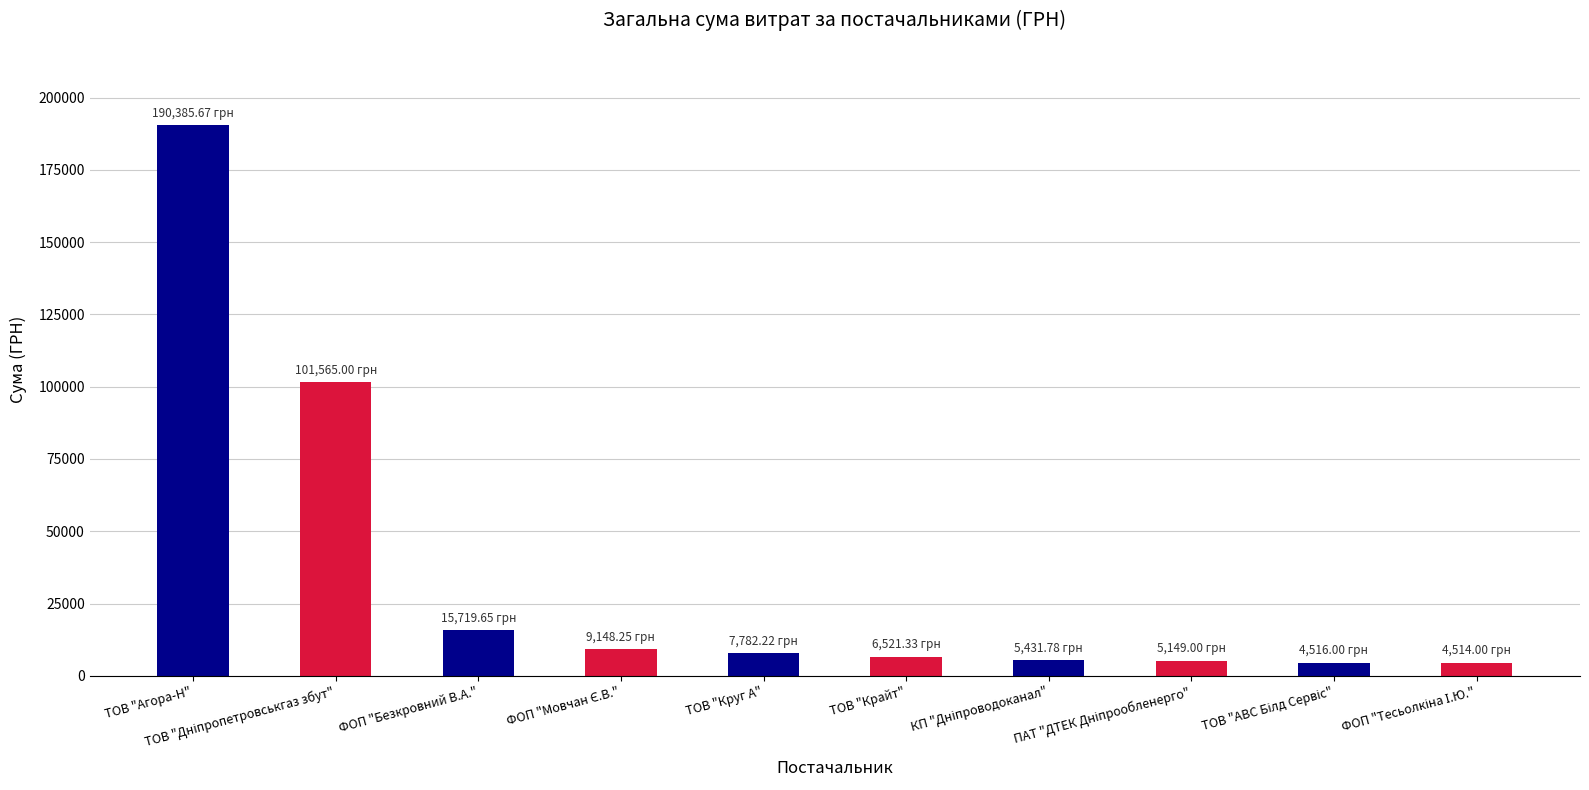

What is the difference between the second highest and second lowest values?

97049.0